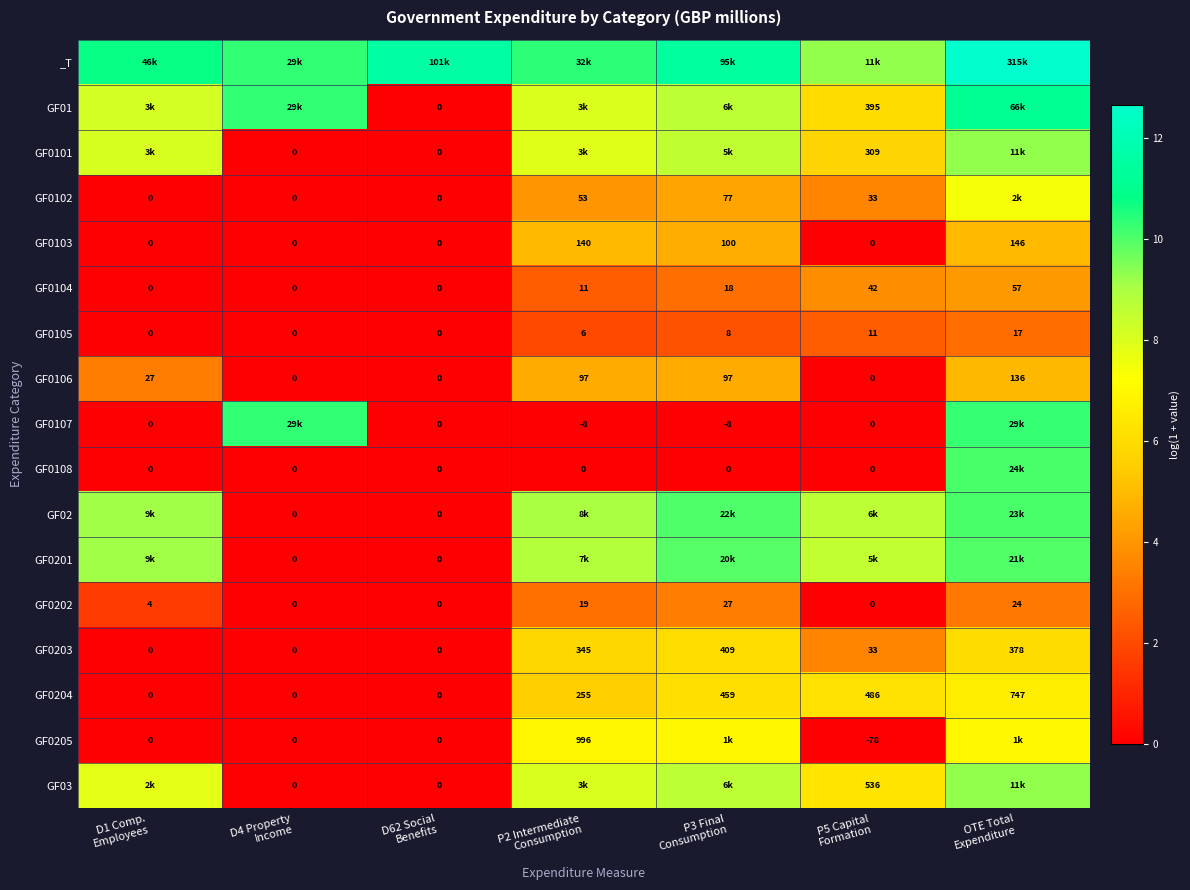

What is the difference between the second highest and second lowest values in the GF0106 series?

4.6